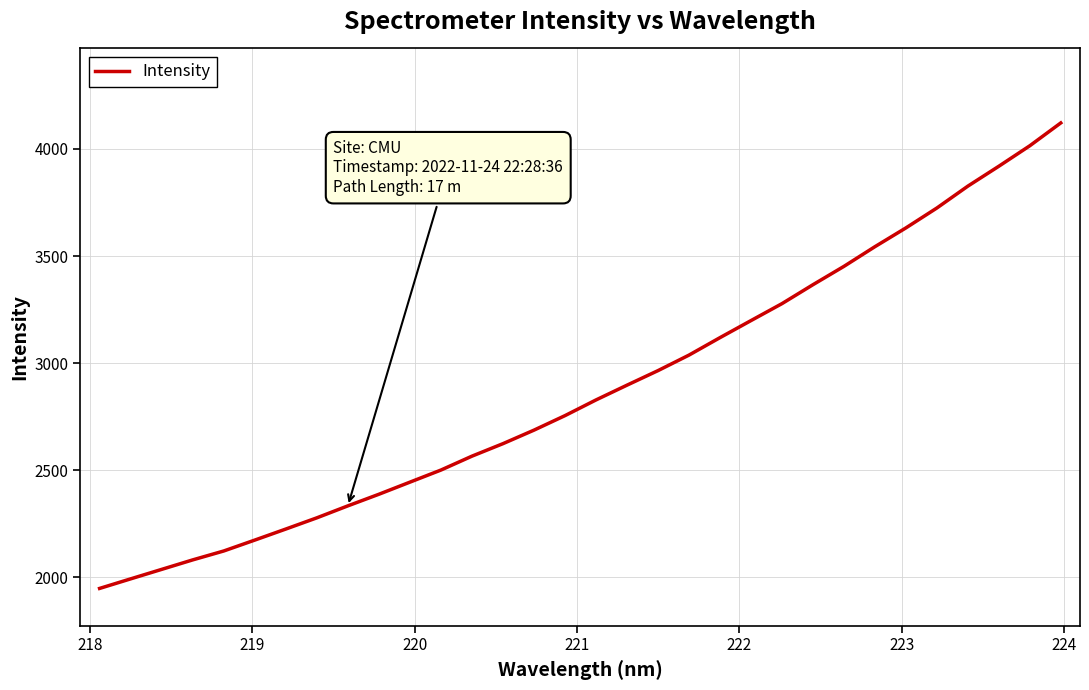

What is the maximum value shown in the chart?

4121.6